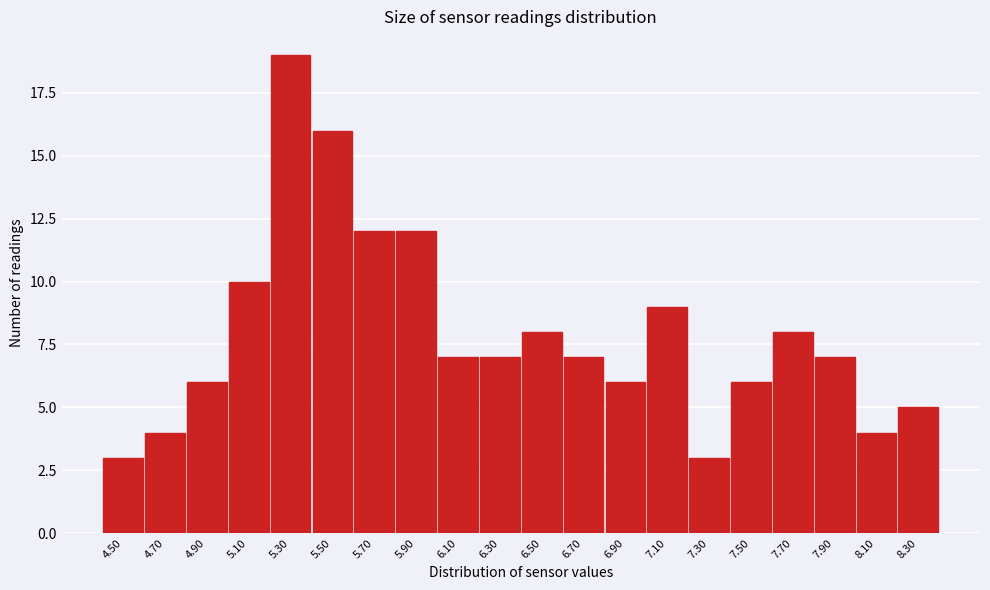

Reading left to right, list all the values displayed in this chart.

4.50=3	4.70=4	4.90=6	5.10=10	5.30=19	5.50=16	5.70=12	5.90=12	6.10=7	6.30=7	6.50=8	6.70=7	6.90=6	7.10=9	7.30=3	7.50=6	7.70=8	7.90=7	8.10=4	8.30=5